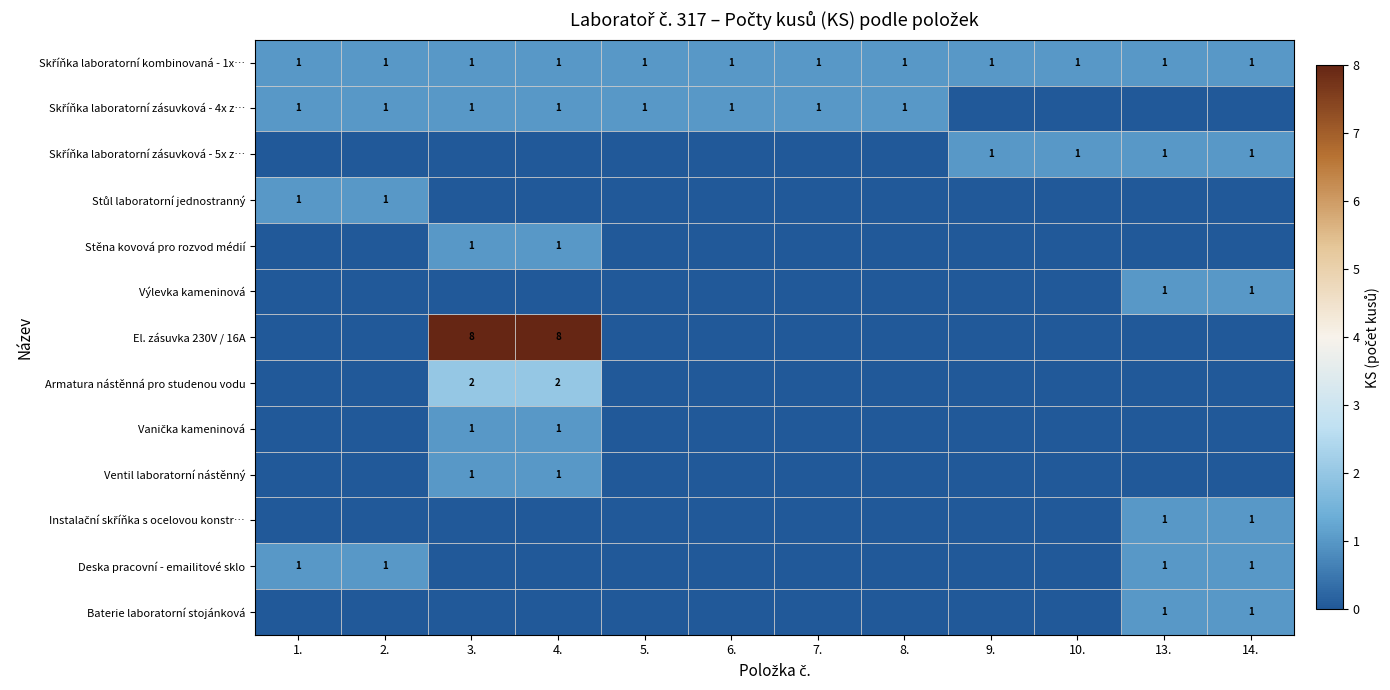

List the series in order of their peak value, highest first.

El. zásuvka 230V / 16A, Armatura nástěnná pro studenou vodu, Skříňka laboratorní kombinovaná - 1x…, Skříňka laboratorní zásuvková - 4x z…, Skříňka laboratorní zásuvková - 5x z…, Stůl laboratorní jednostranný, Stěna kovová pro rozvod médií, Výlevka kameninová, Vanička kameninová, Ventil laboratorní nástěnný, Instalační skříňka s ocelovou konstr…, Deska pracovní - emailitové sklo, Baterie laboratorní stojánková